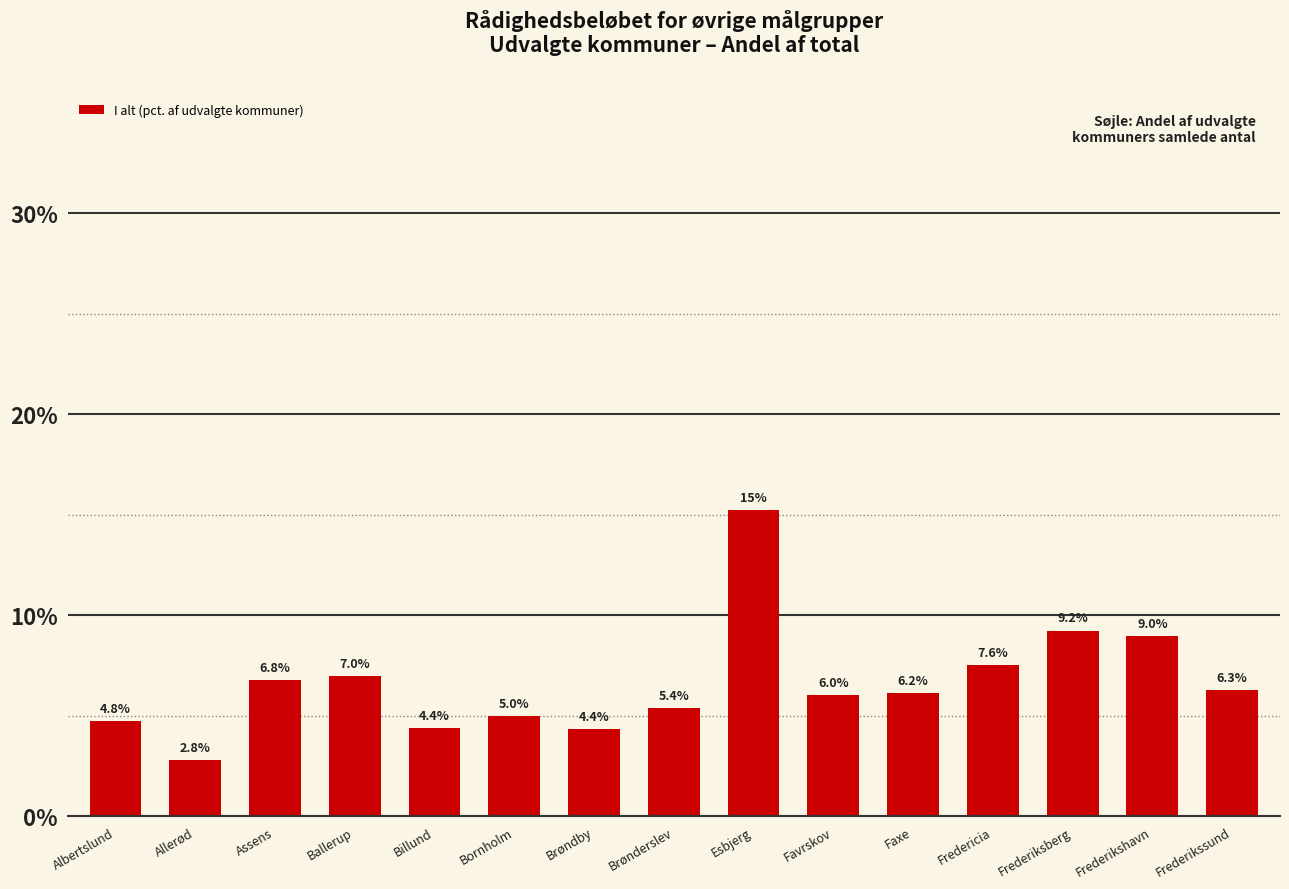

Are the bars grouped side by side (vs. stacked)?

No